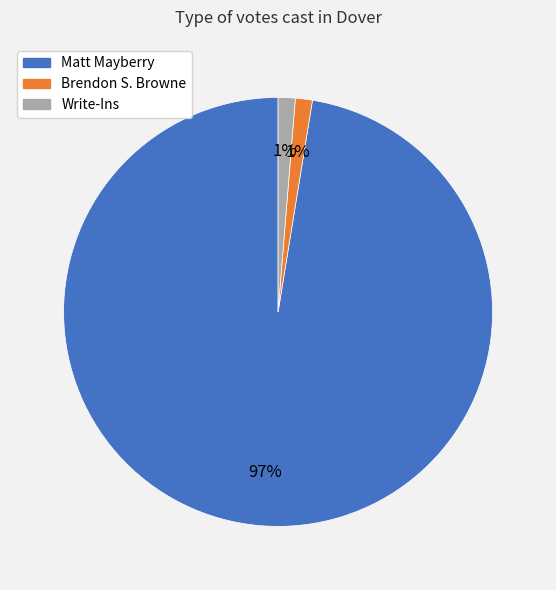

Does Write-Ins represent more than half of the total?

No